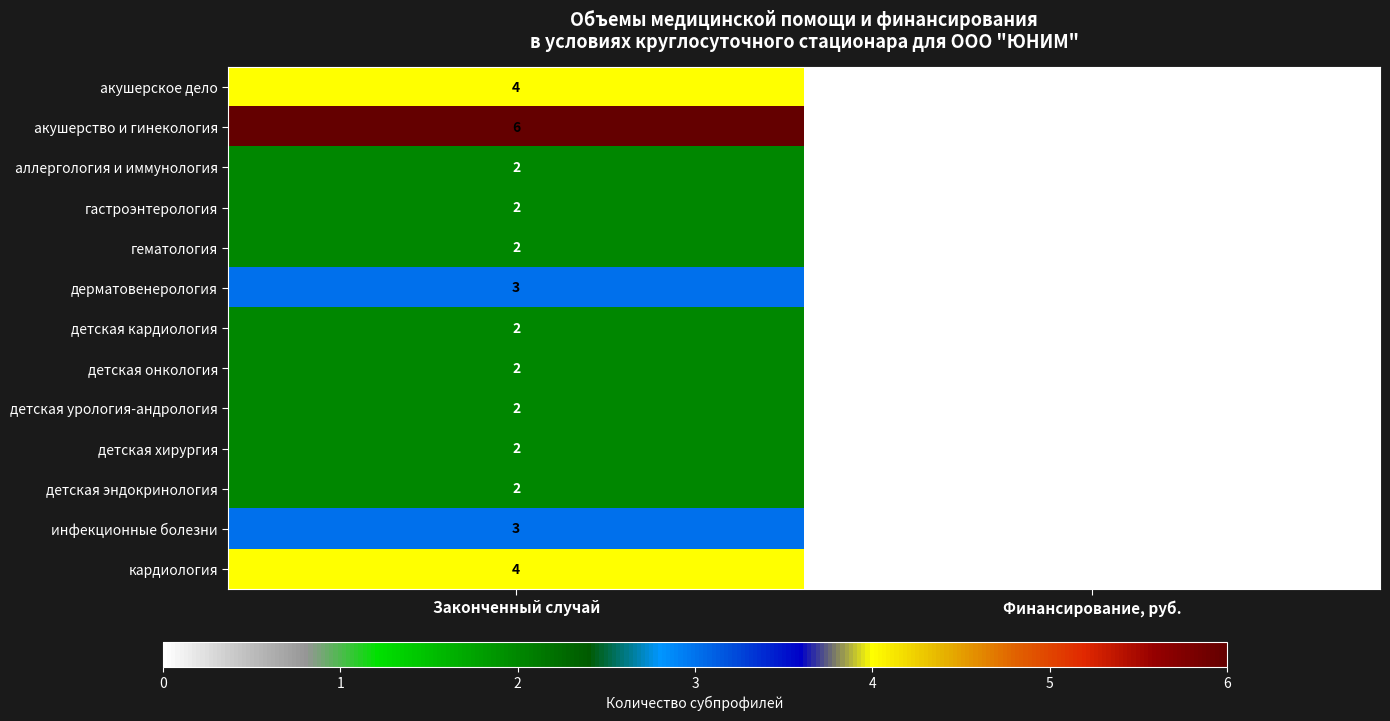

Reading left to right, list all the values displayed in this chart.

акушерское дело: Законченный случай=4	Финансирование, руб.=0
акушерство и гинекология: Законченный случай=6	Финансирование, руб.=0
аллергология и иммунология: Законченный случай=2	Финансирование, руб.=0
гастроэнтерология: Законченный случай=2	Финансирование, руб.=0
гематология: Законченный случай=2	Финансирование, руб.=0
дерматовенерология: Законченный случай=3	Финансирование, руб.=0
детская кардиология: Законченный случай=2	Финансирование, руб.=0
детская онкология: Законченный случай=2	Финансирование, руб.=0
детская урология-андрология: Законченный случай=2	Финансирование, руб.=0
детская хирургия: Законченный случай=2	Финансирование, руб.=0
детская эндокринология: Законченный случай=2	Финансирование, руб.=0
инфекционные болезни: Законченный случай=3	Финансирование, руб.=0
кардиология: Законченный случай=4	Финансирование, руб.=0